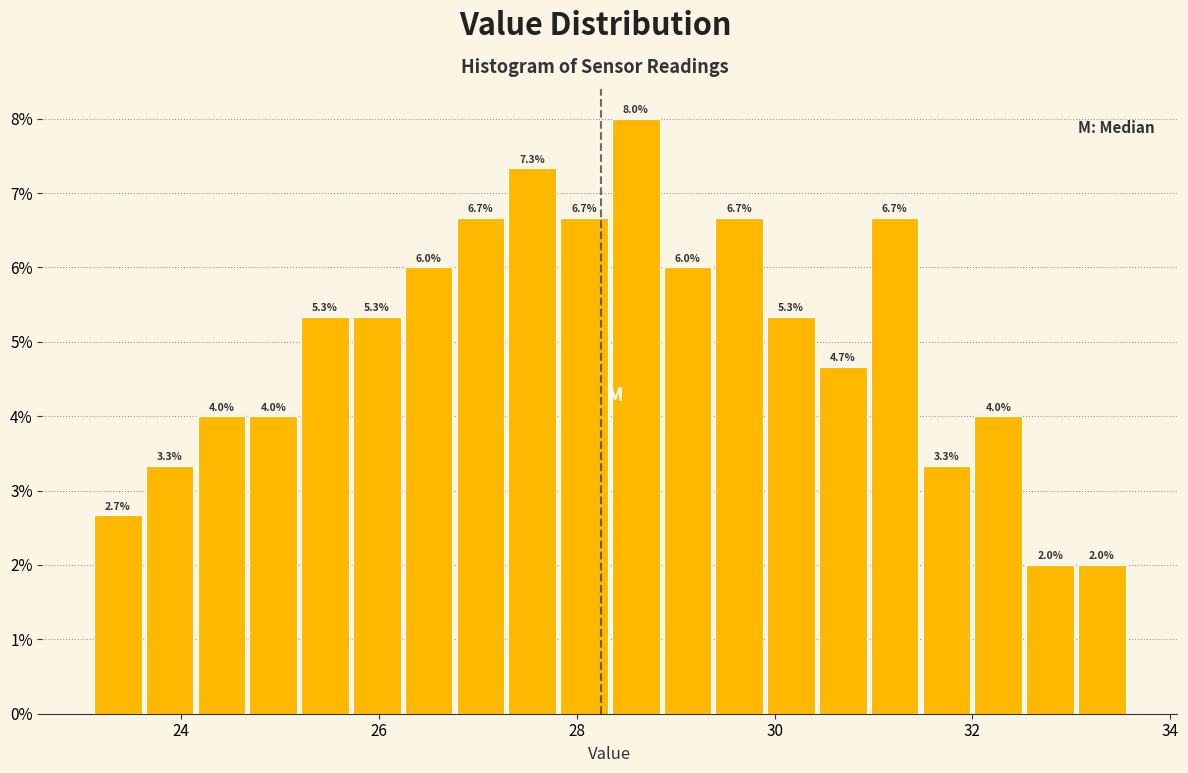

Around what value on the x-axis is the tallest bar? Give the approximate position of its centre, as read against the axis.

28.6